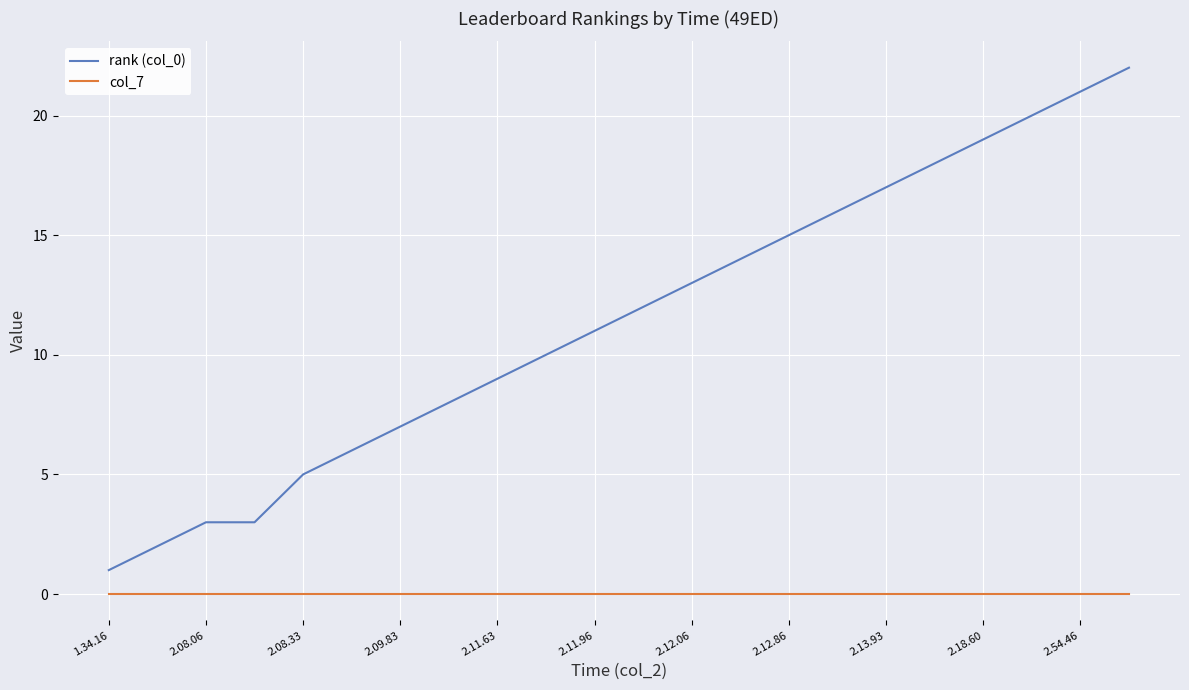

True or false: col_7 and rank (col_0) intersect in this chart.

False